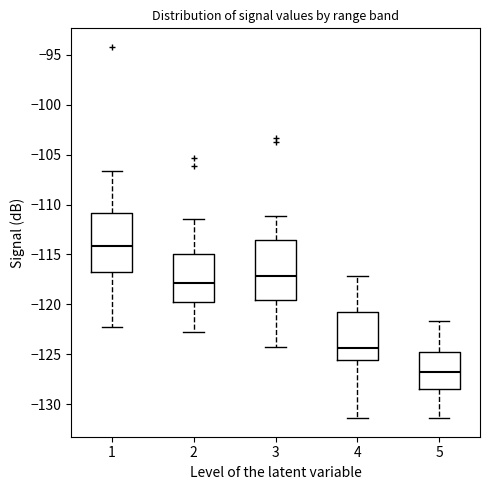

Reading left to right, transcribe this box plot: for each box, give where its median line is, the range the box spans, and where its two whiskers end, as read against the y-axis. The values are not printed on the chart, so give them approximately, as read against the axis.

1: median -114.0, box -116.5 to -111.0, whiskers -122.5 to -106.5
2: median -118.0, box -119.5 to -115.0, whiskers -123.0 to -111.5
3: median -117.0, box -119.5 to -113.5, whiskers -124.5 to -111.0
4: median -124.5, box -125.5 to -120.5, whiskers -131.5 to -117.0
5: median -127.0, box -128.5 to -125.0, whiskers -131.5 to -121.5